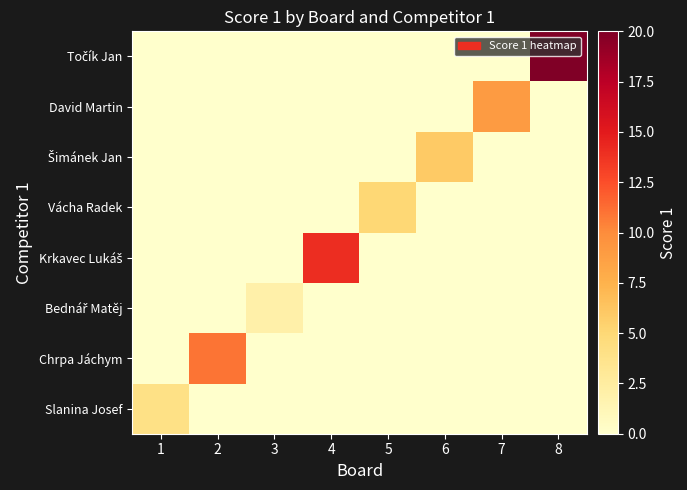

At 5, list the series in order from largest to smallest.

Vácha Radek, Slanina Josef, Chrpa Jáchym, Bednář Matěj, Krkavec Lukáš, Šimánek Jan, David Martin, Točík Jan